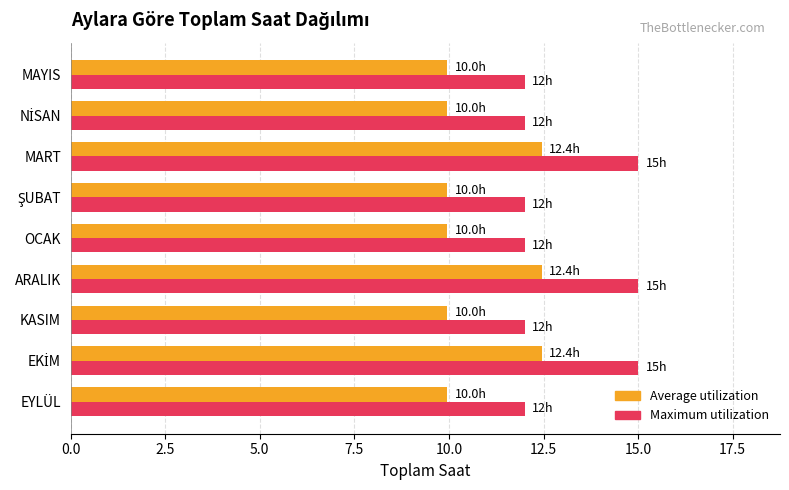

What is the difference between the Average utilization values at MAYIS and ARALIK?

2.5